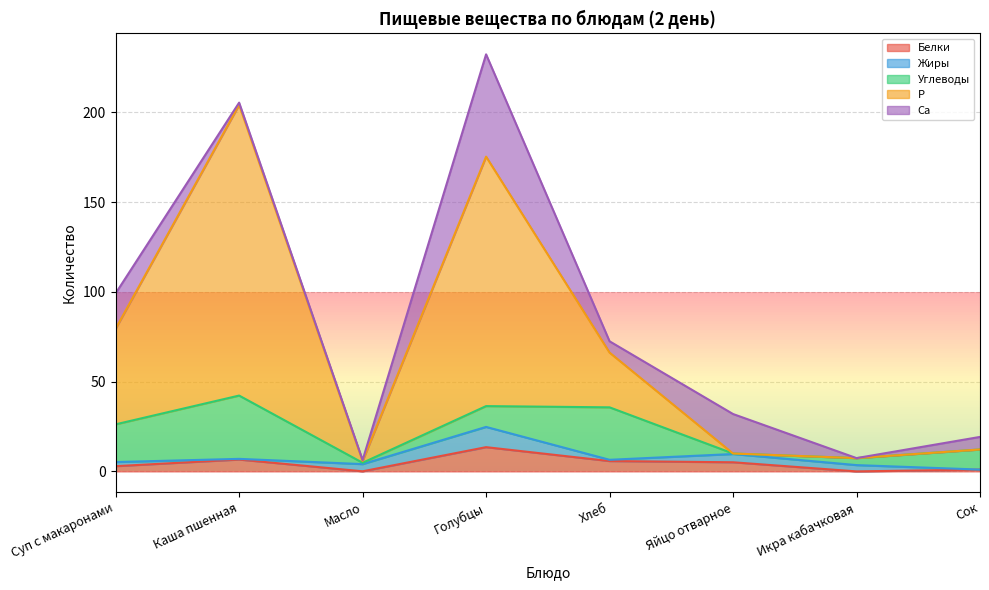

Reading right to left, what are all the values shown in this chart?

Белки: Сок=1.0	Икра кабачковая=0.0	Яйцо отварное=5.1	Хлеб=5.8	Голубцы=13.5	Масло=0.1	Каша пшенная=6.6	Суп с макаронами=2.9
Жиры: Сок=0.0	Икра кабачковая=3.5	Яйцо отварное=4.6	Хлеб=0.7	Голубцы=11.3	Масло=4.0	Каша пшенная=0.4	Суп с макаронами=2.3
Углеводы: Сок=11.2	Икра кабачковая=3.9	Яйцо отварное=0.3	Хлеб=29.2	Голубцы=11.6	Масло=0.8	Каша пшенная=35.3	Суп с макаронами=21.0
Р: Сок=0.0	Икра кабачковая=0.0	Яйцо отварное=0.0	Хлеб=30.5	Голубцы=139.0	Масло=1.0	Каша пшенная=162.0	Суп с макаронами=53.3
Са: Сок=7.0	Икра кабачковая=0.0	Яйцо отварное=22.0	Хлеб=6.3	Голубцы=57.0	Масло=0.5	Каша пшенная=1.2	Суп с макаронами=19.7